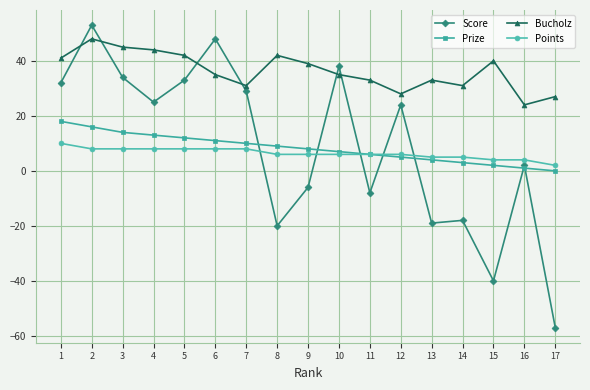

Rank the categories by Score value from lowest to highest.

17, 15, 8, 13, 14, 11, 9, 16, 12, 4, 7, 1, 5, 3, 10, 6, 2